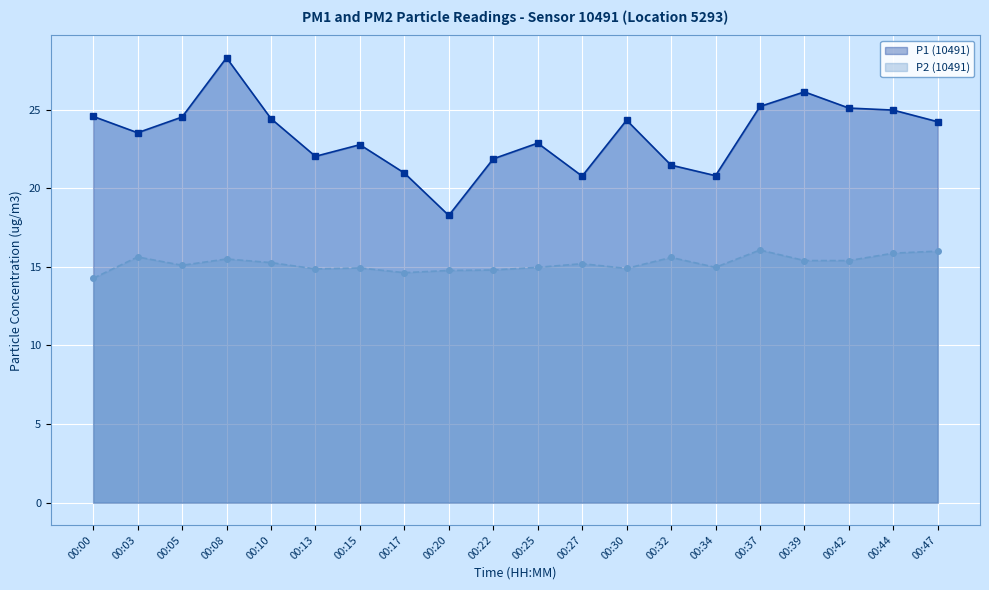

Where is P2 (10491) nearest to the value 15?

00:25